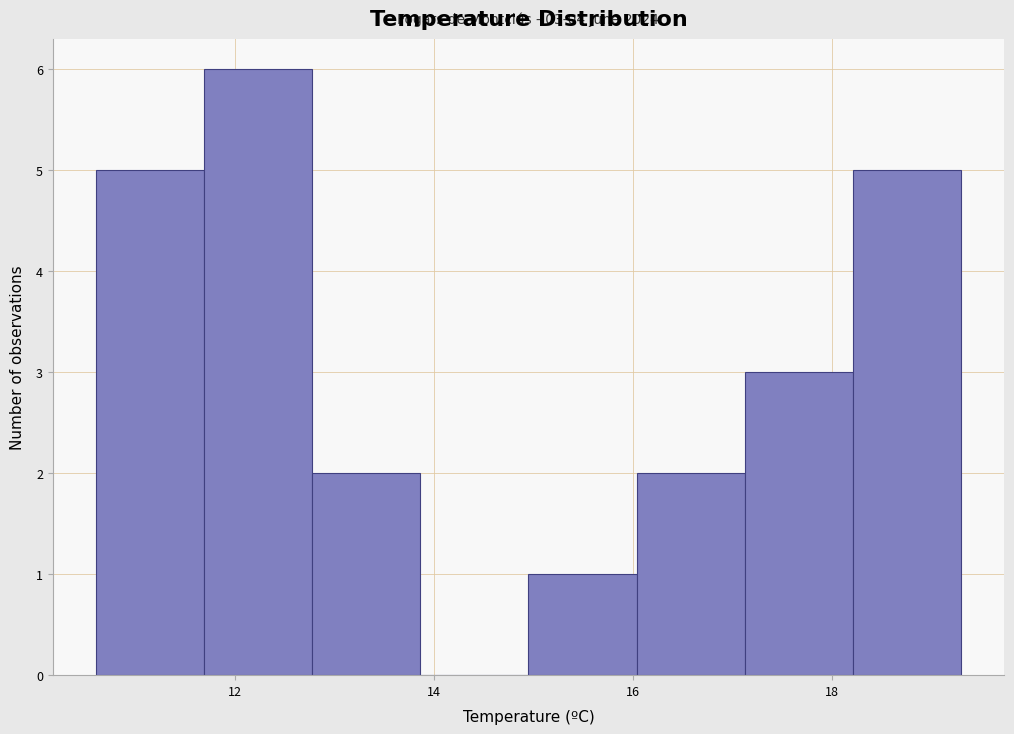

Which range on the x-axis has the tallest bar?

11.6 to 12.8